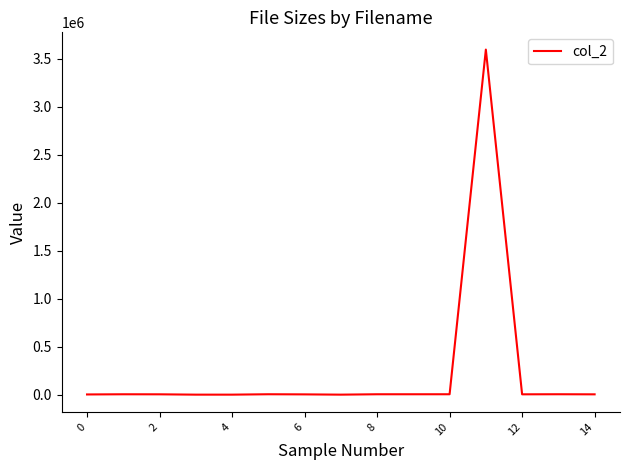

Does the chart have visible grid lines?

No